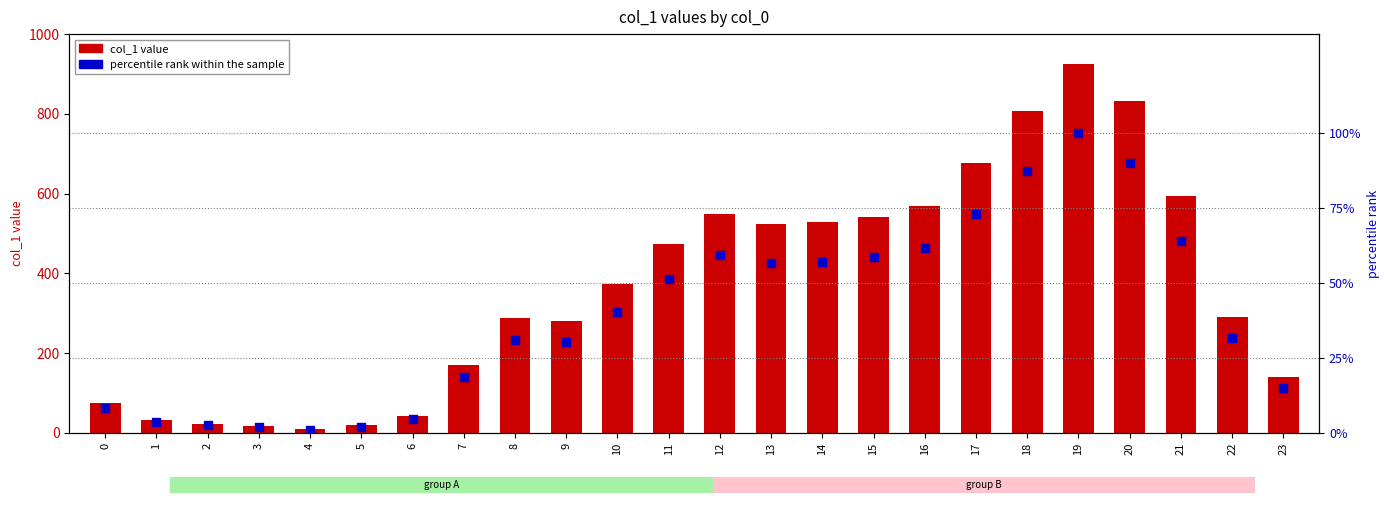

Which series reaches the maximum Y coordinate?

col_1 value